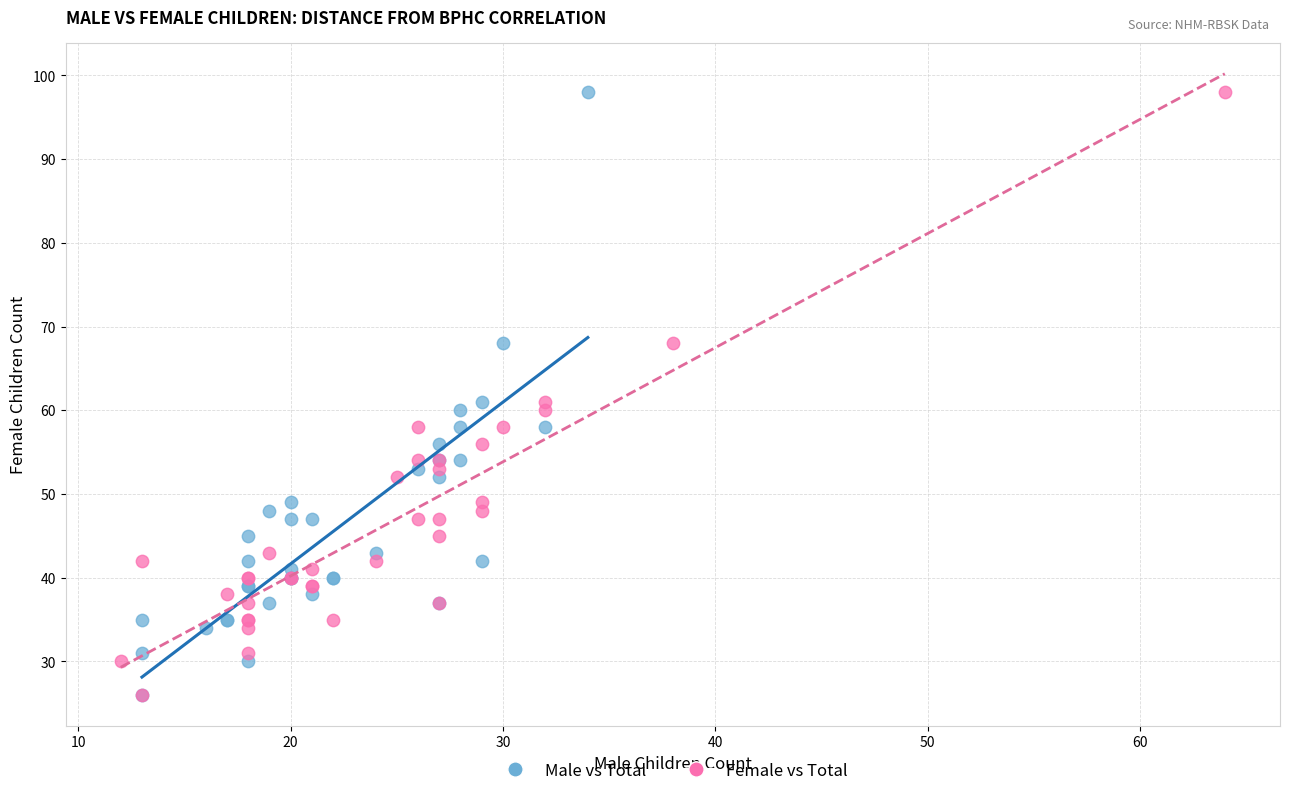

What are all the series names shown in the legend?

Male vs Total, Female vs Total